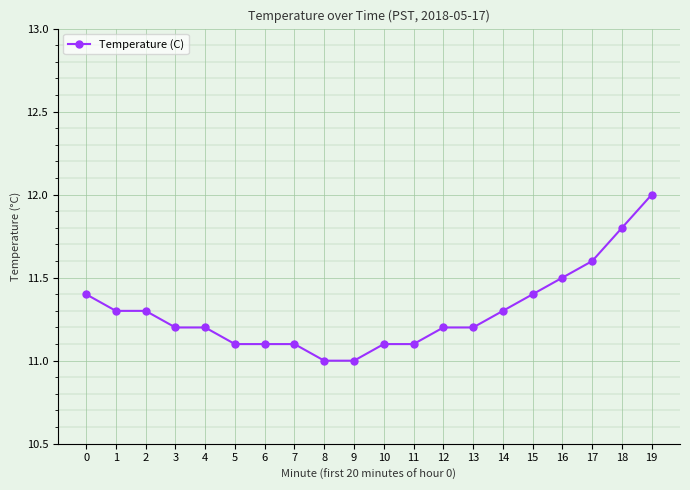

What is the value of the 13th point from the left?

11.2